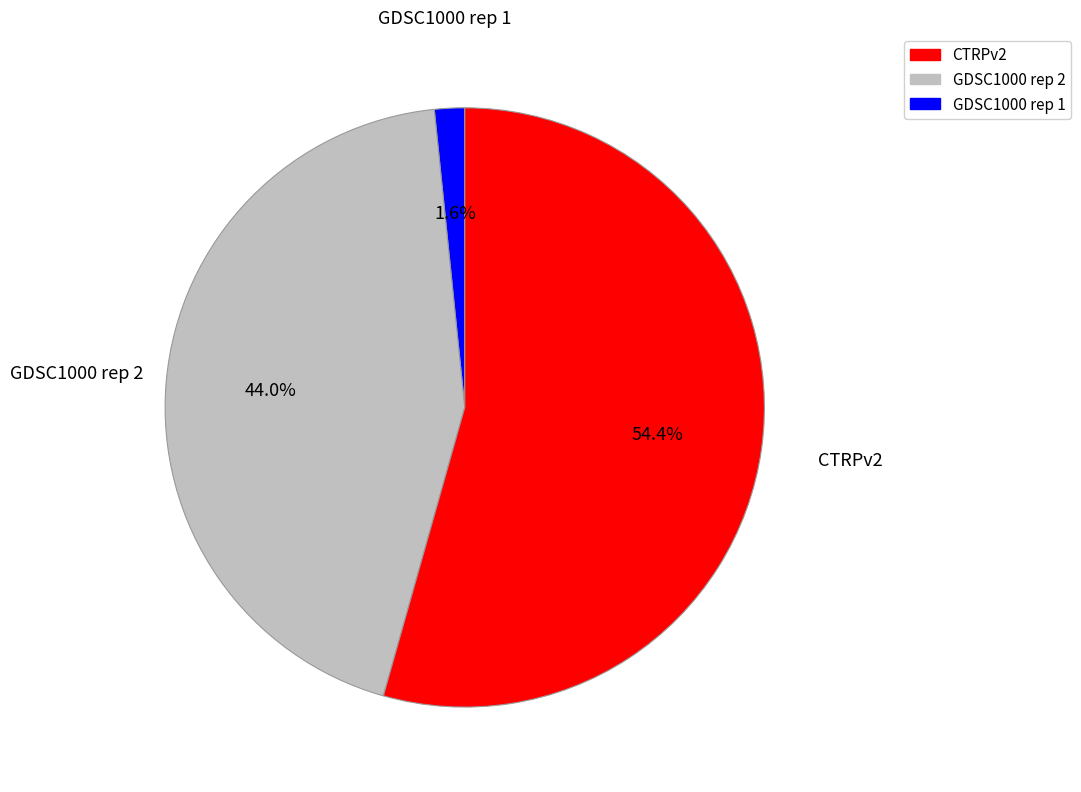

What is the majority slice?

CTRPv2